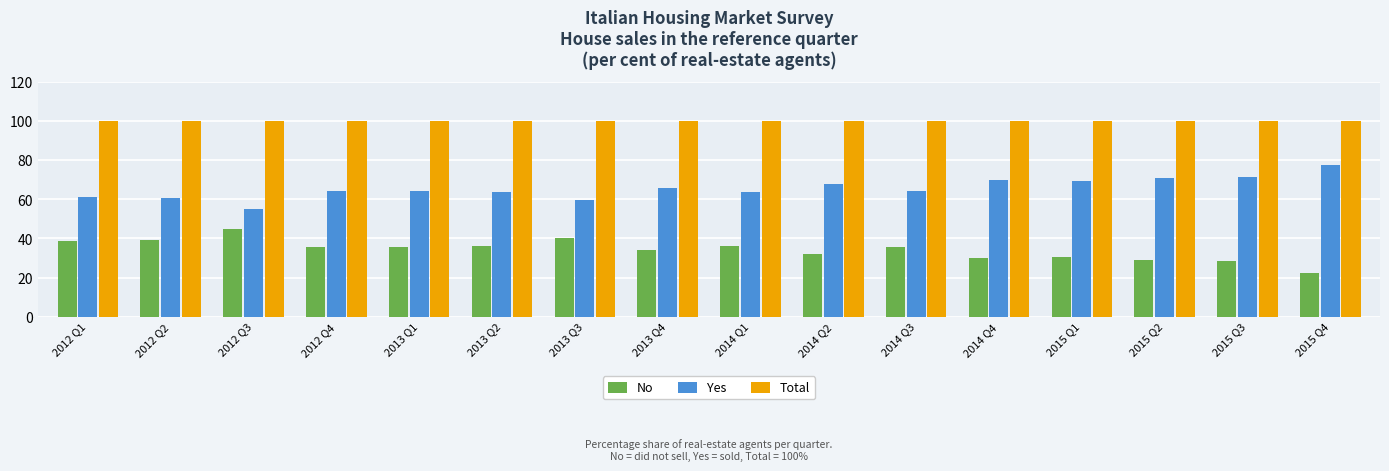

At how many categories does at least one series exceed 34?

16